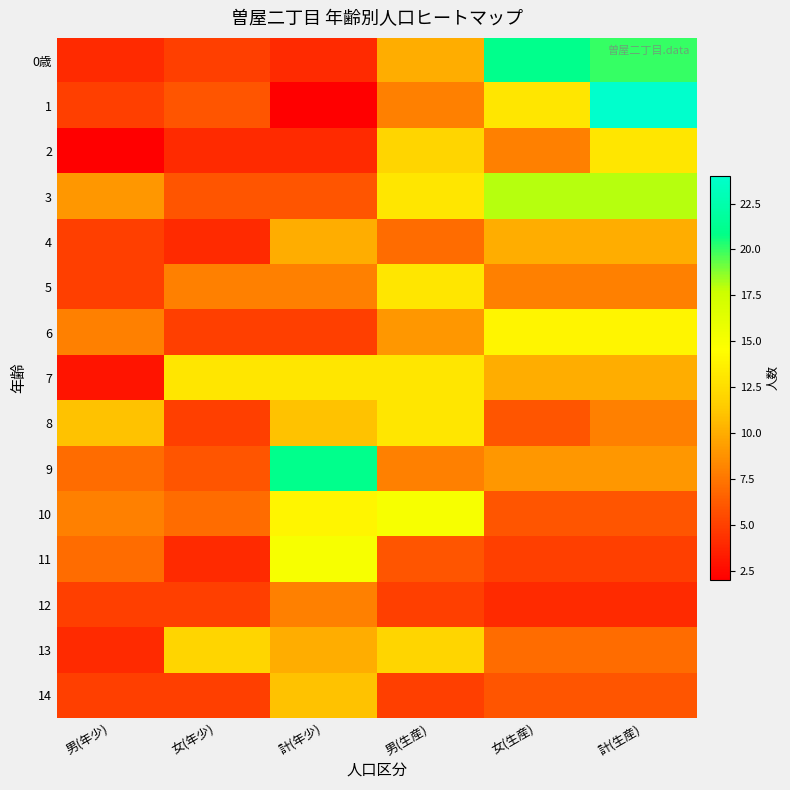

What is the maximum value shown in the chart?

24